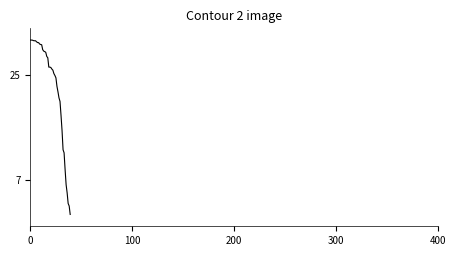

Where is the data nearest to the value -21?

30